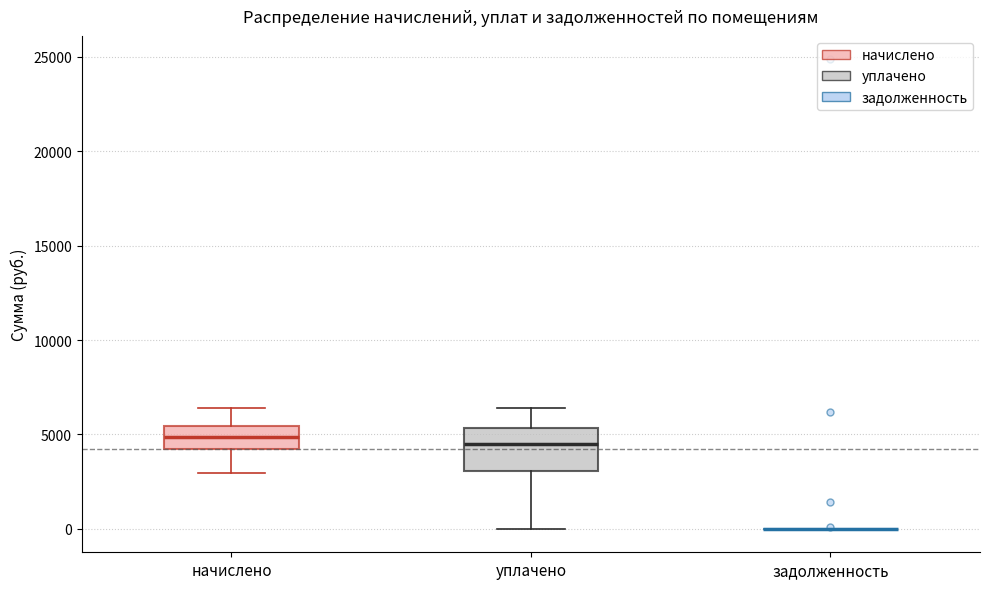

Reading left to right, read every box against the y-axis: the position of its median line, the range the box covers, and the ends of its whiskers. The values are not printed on the chart, so give them approximately, as read against the axis.

начислено: median 5000, box 4500 to 5500, whiskers 3000 to 6500
уплачено: median 4500, box 3000 to 5500, whiskers 0 to 6500
задолженность: box collapsed to a line at 0, whiskers 0 to 0